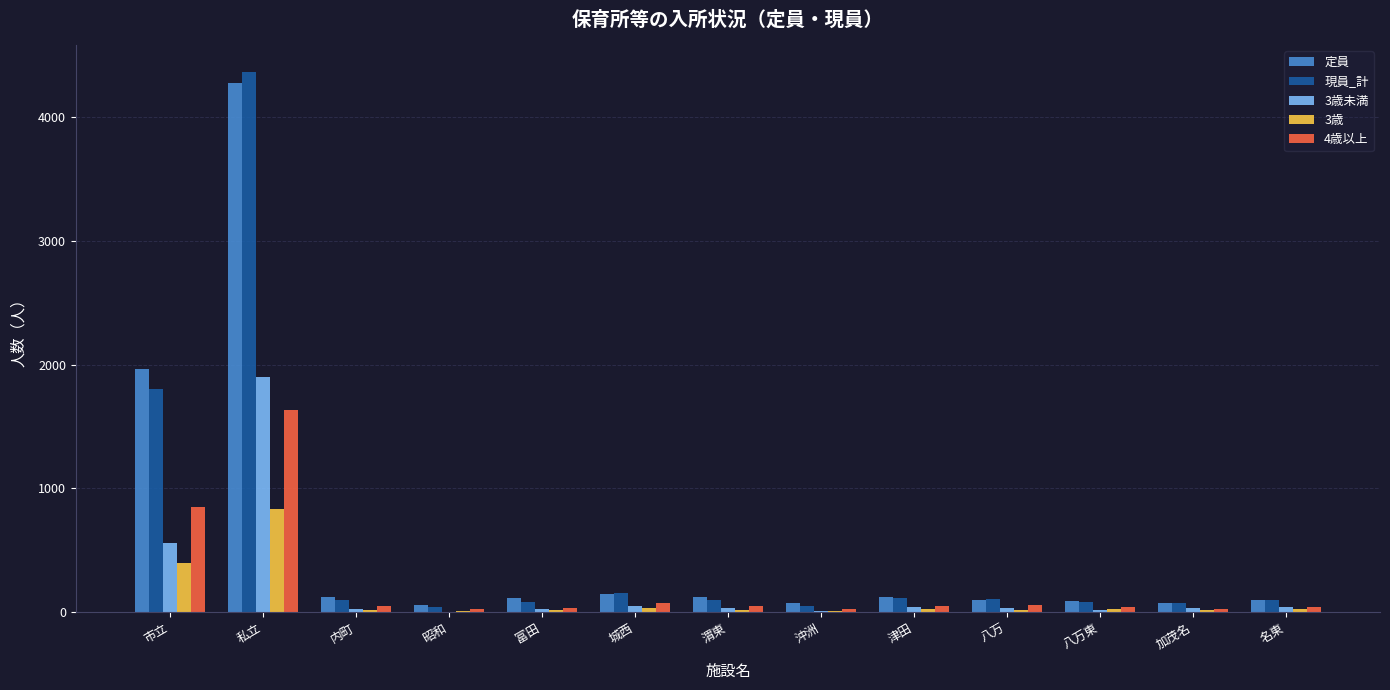

Is the value of 3歳未満 at 渭東 greater than the value of 3歳 at 市立?

No